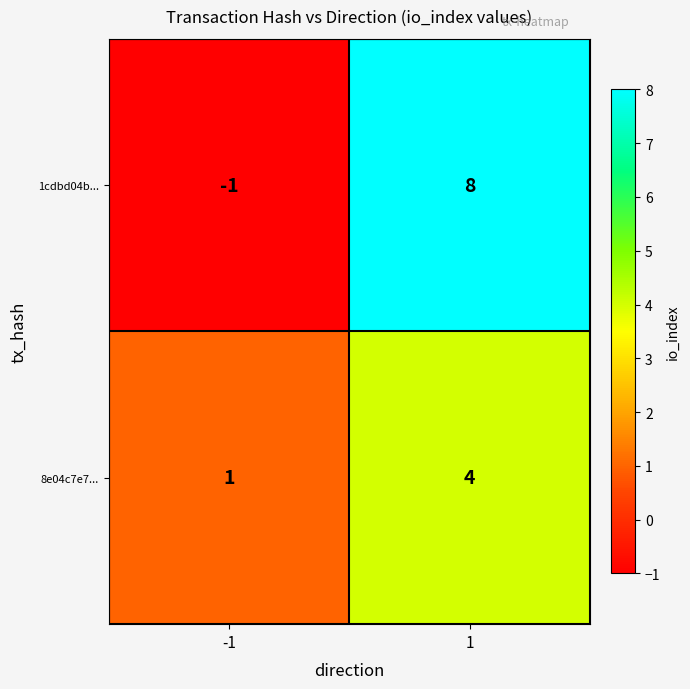

What is the total value across all series at 1?

12